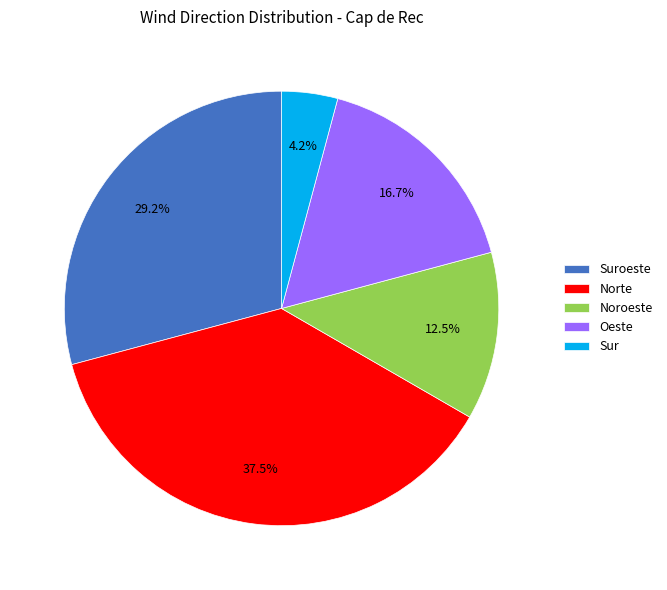

Which slice is the smallest?

Sur